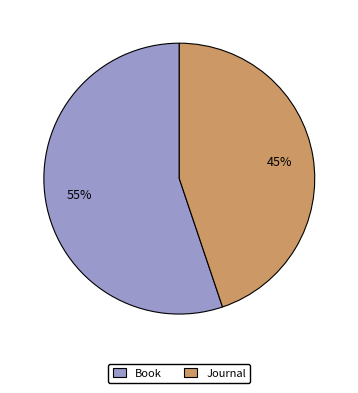

Rank the categories by value from highest to lowest.

Book, Journal